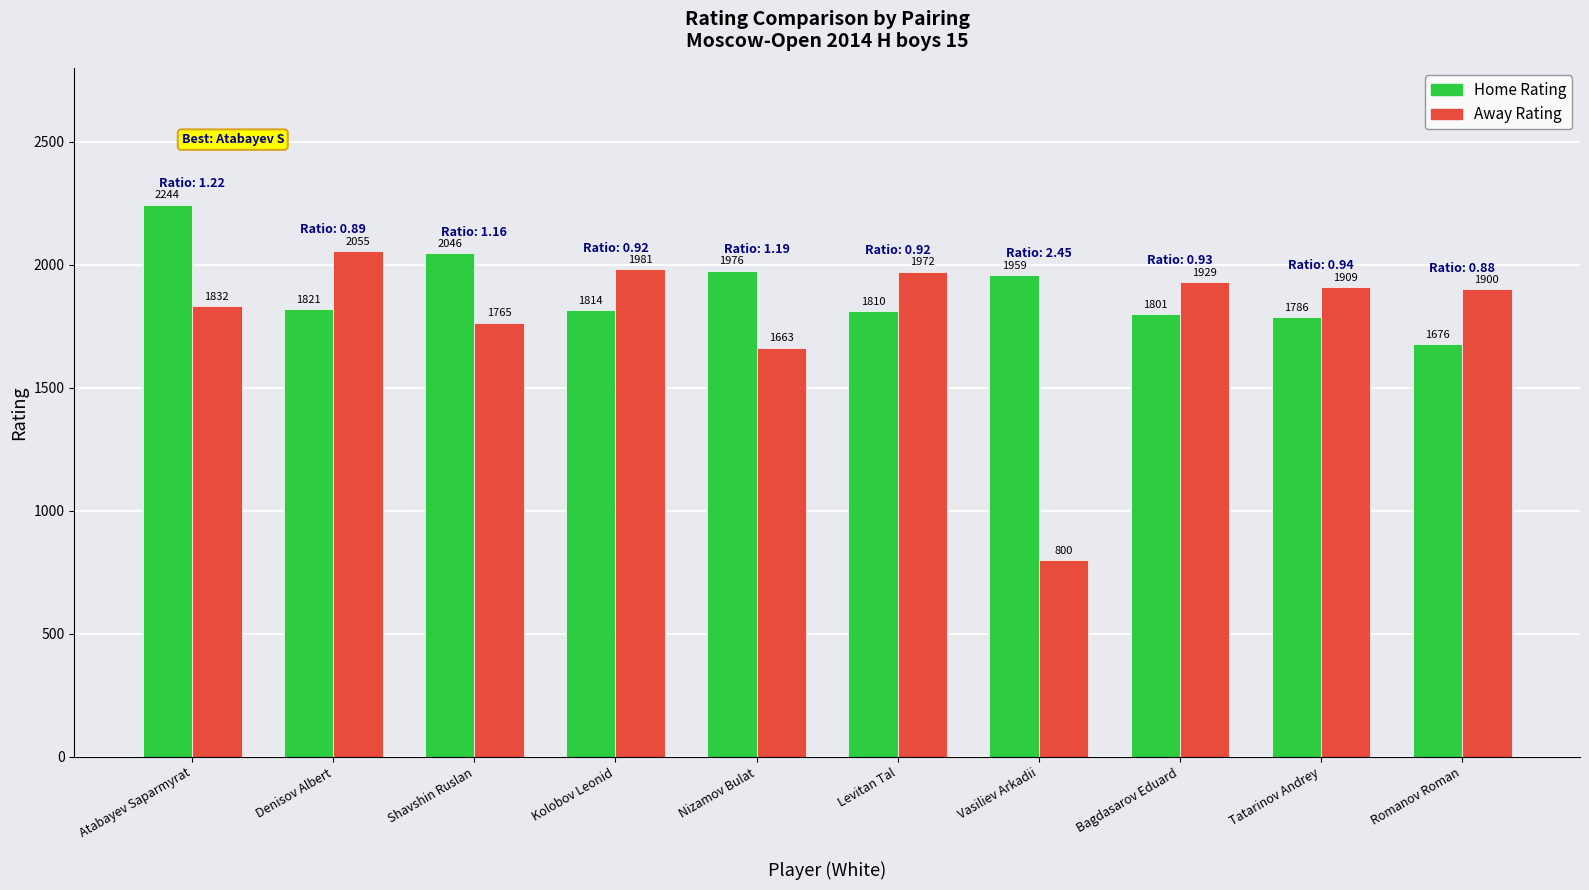

Between Kolobov Leonid and Nizamov Bulat, which series saw the biggest shift?

Away Rating